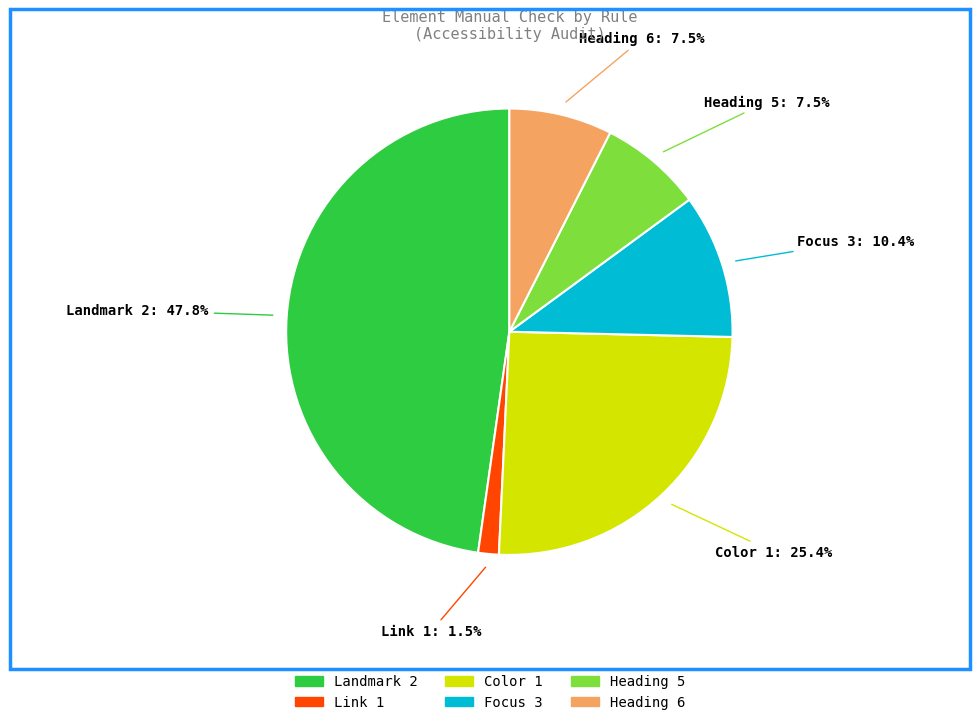

Which has a higher value, Focus 3 or Color 1?

Color 1